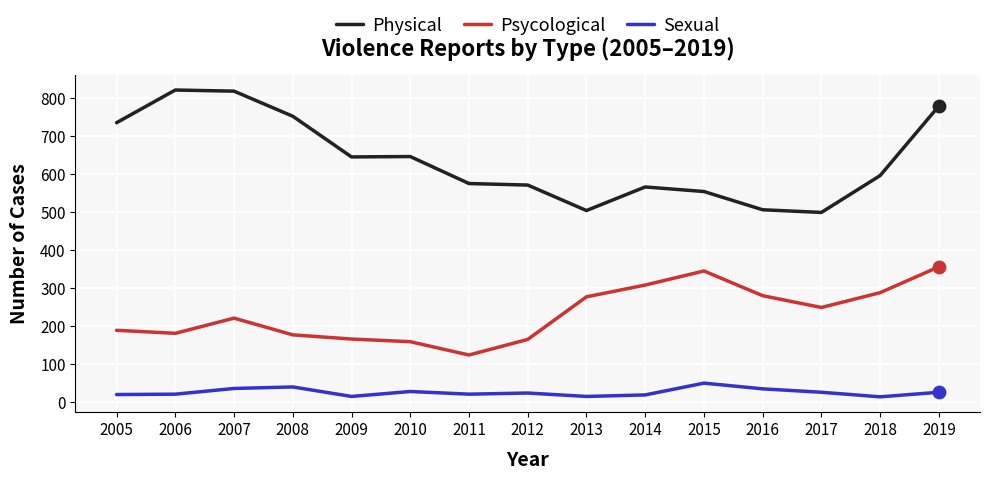

What are all the series names shown in the legend?

Physical, Psycological, Sexual